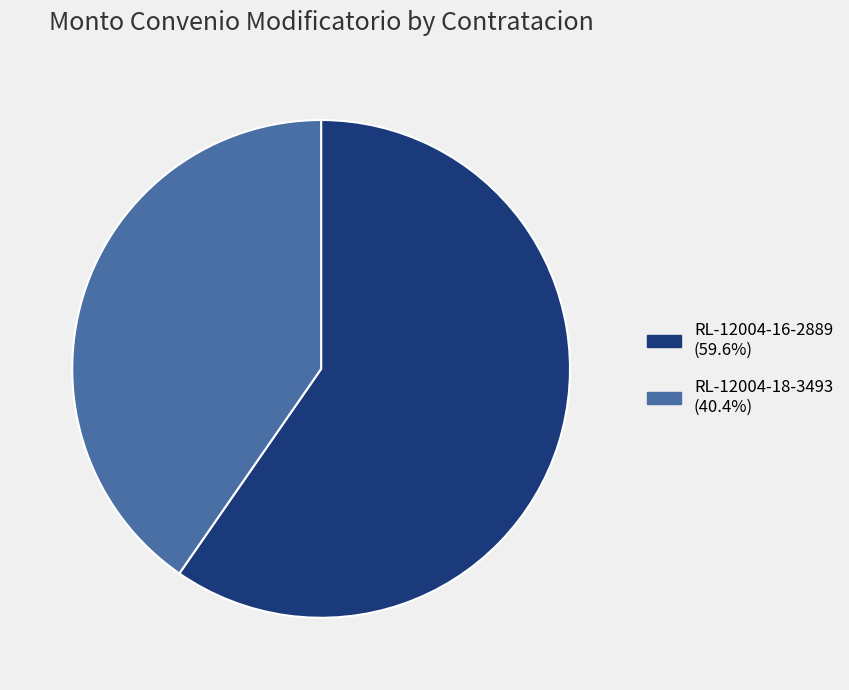

The RL-12004-18-3493 slice represents 28% of the pie. True or false?

False